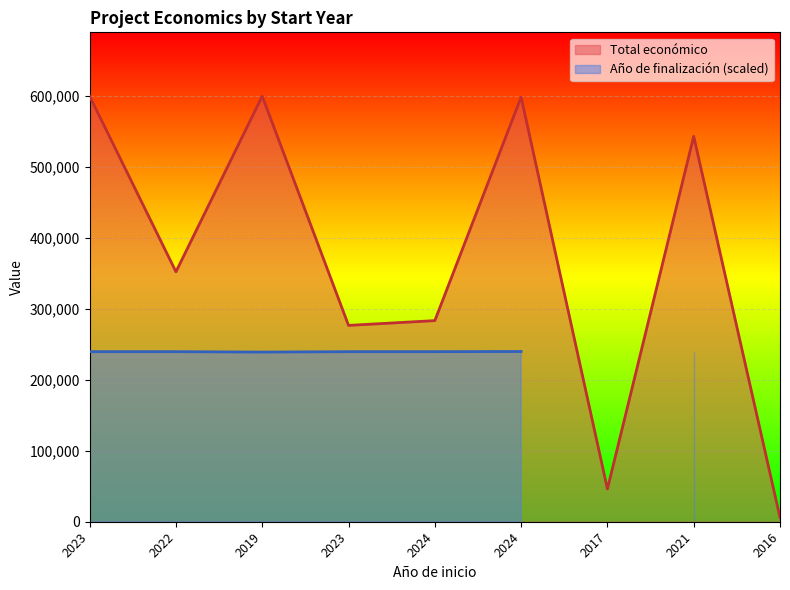

The value at 2021 is 738426. True or false?

False